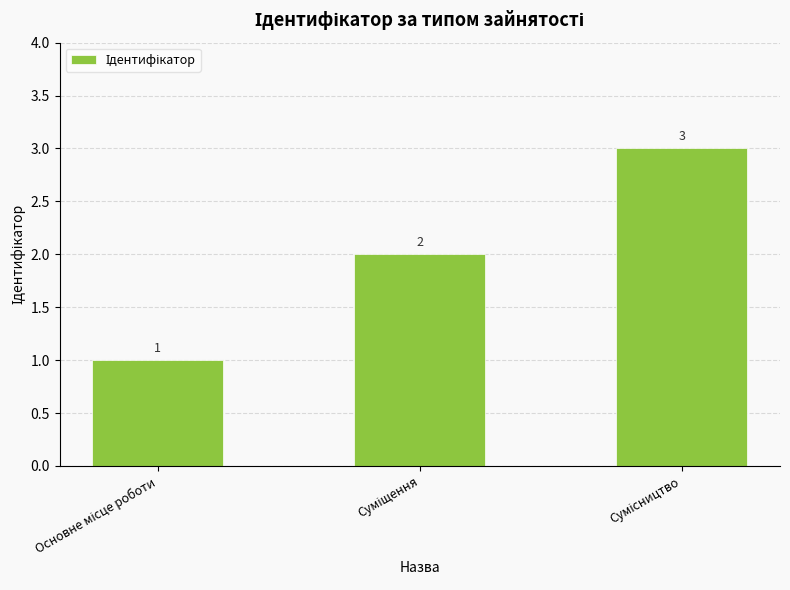

How many values are between 1 and 3?

3